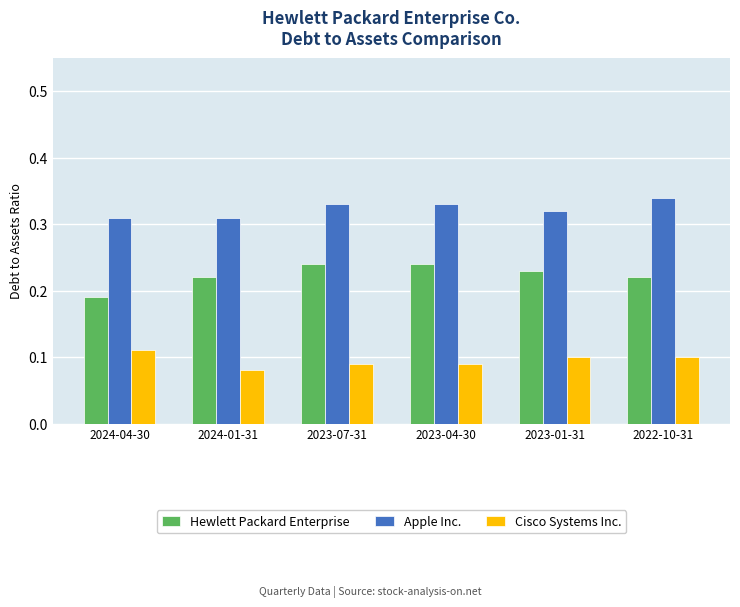

The value of Cisco Systems Inc. at 2023-01-31 is 0.0. True or false?

False